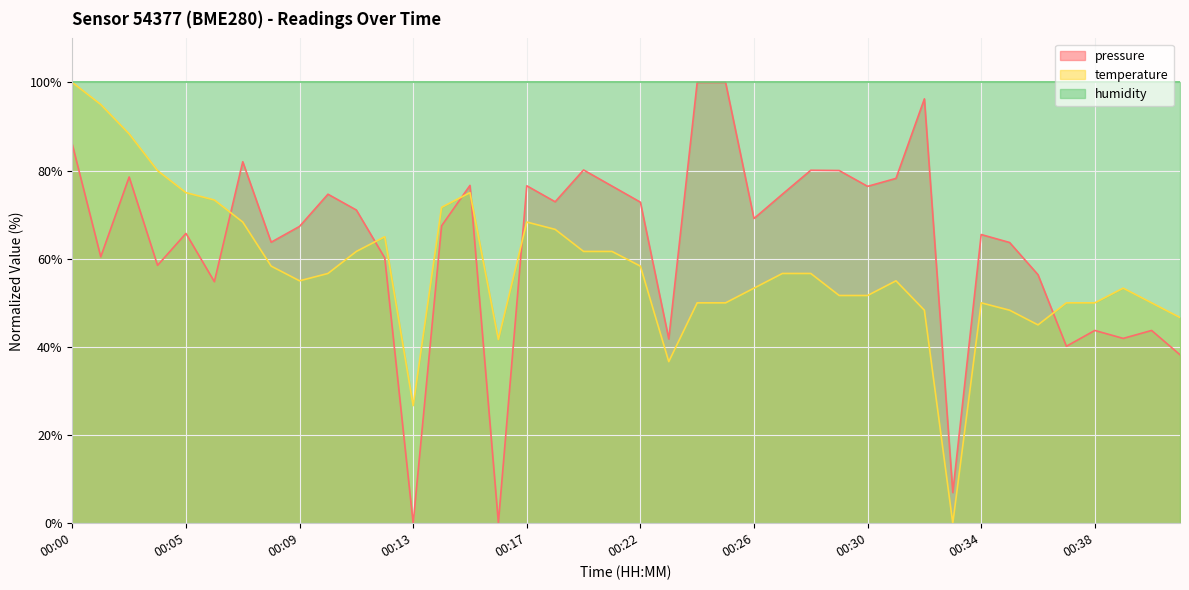

What are all the series names shown in the legend?

pressure, temperature, humidity